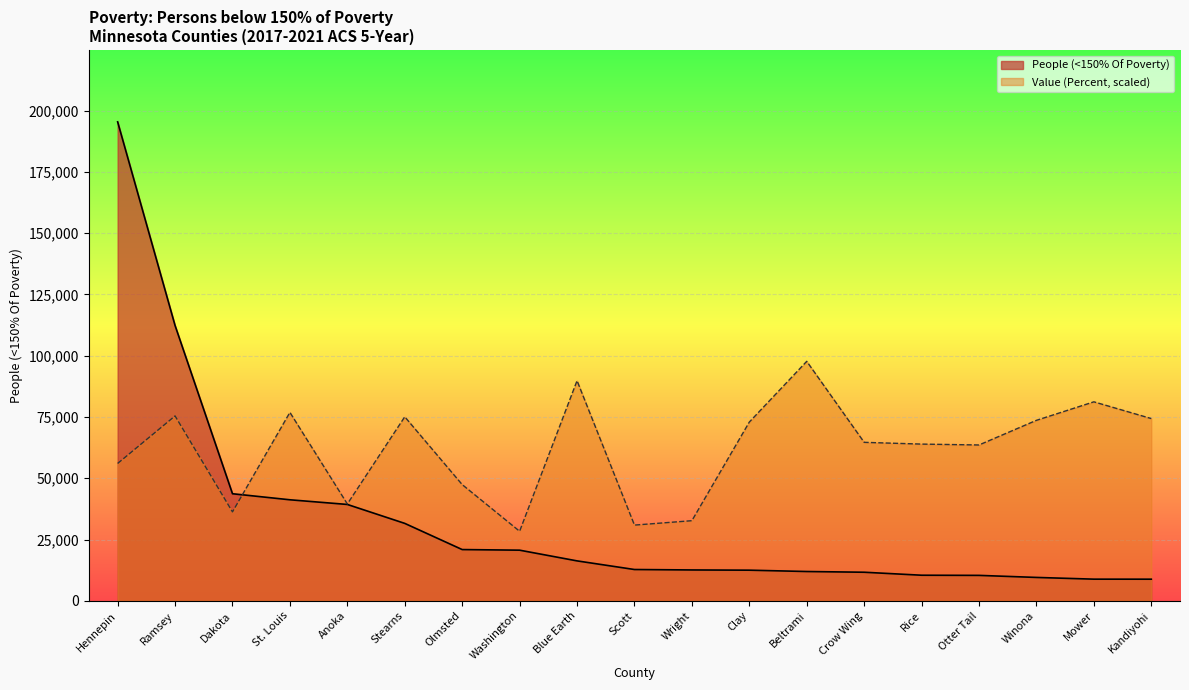

At which label does People (<150% Of Poverty) first exceed 12772?

Hennepin